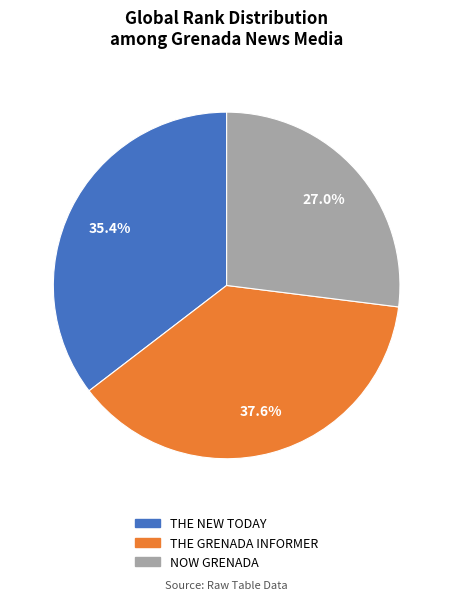

To the nearest percent, what is the average slice percentage?

33%